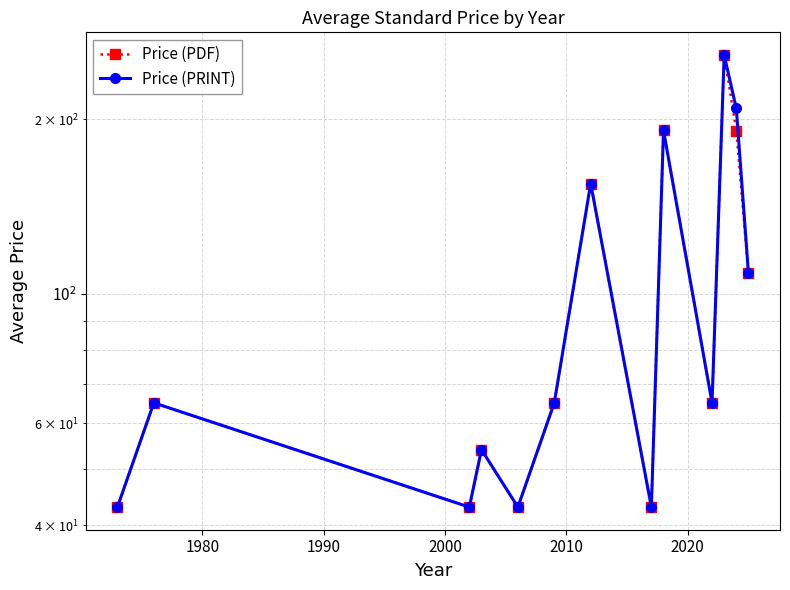

What is the sum of all Price (PRINT) values?

1342.6